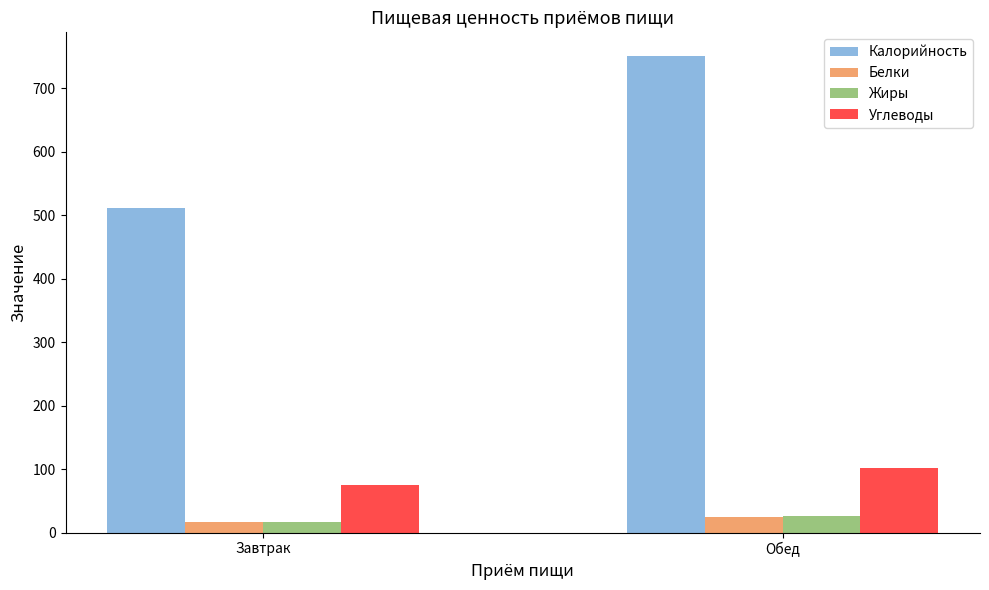

The Углеводы series shows 101.5 at Обед. True or false?

True